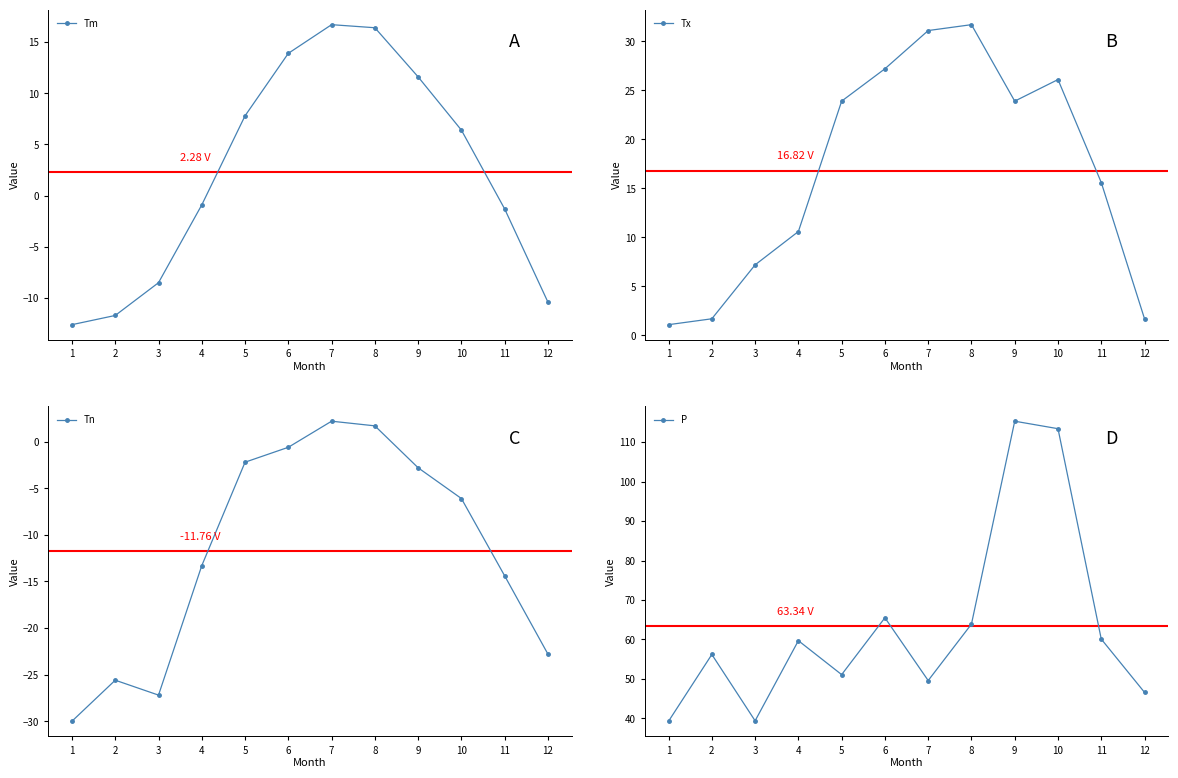

Where is P nearest to the value 77?

6